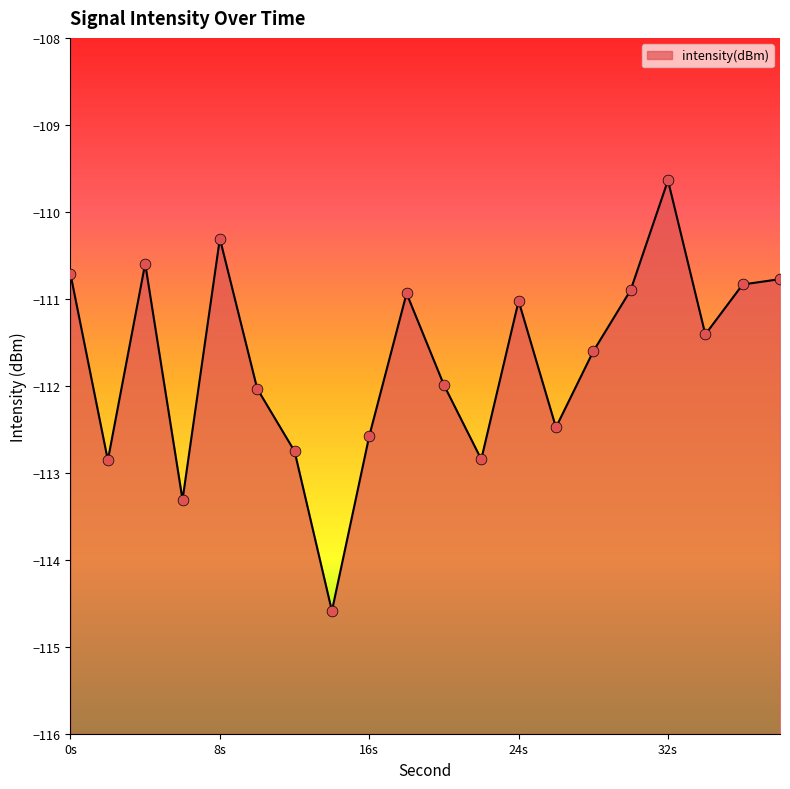

What is the change in value from 4 to 16?

-2.0